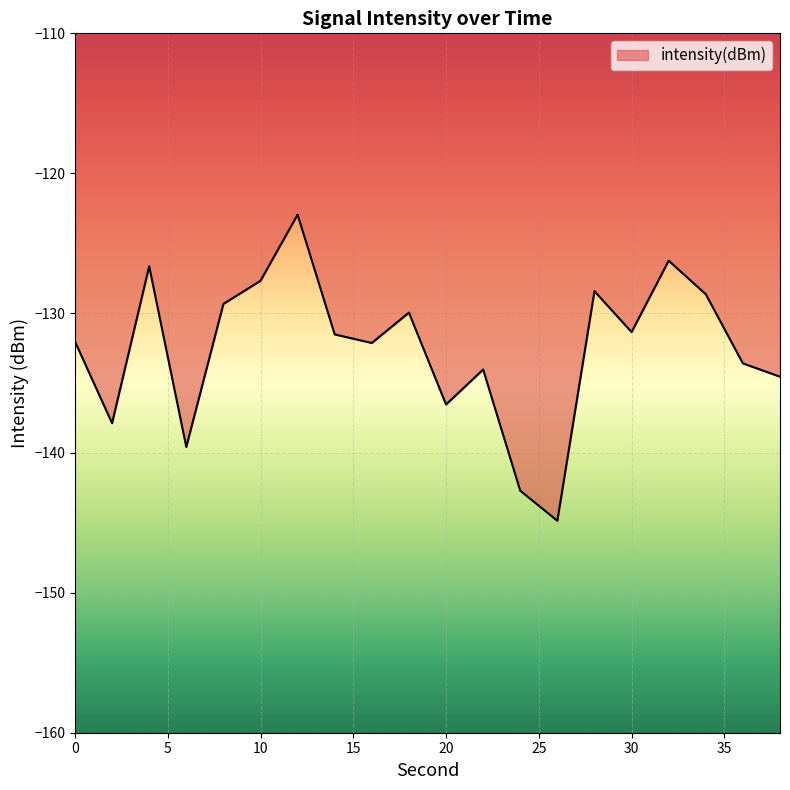

How many lines are shown in the chart?

1